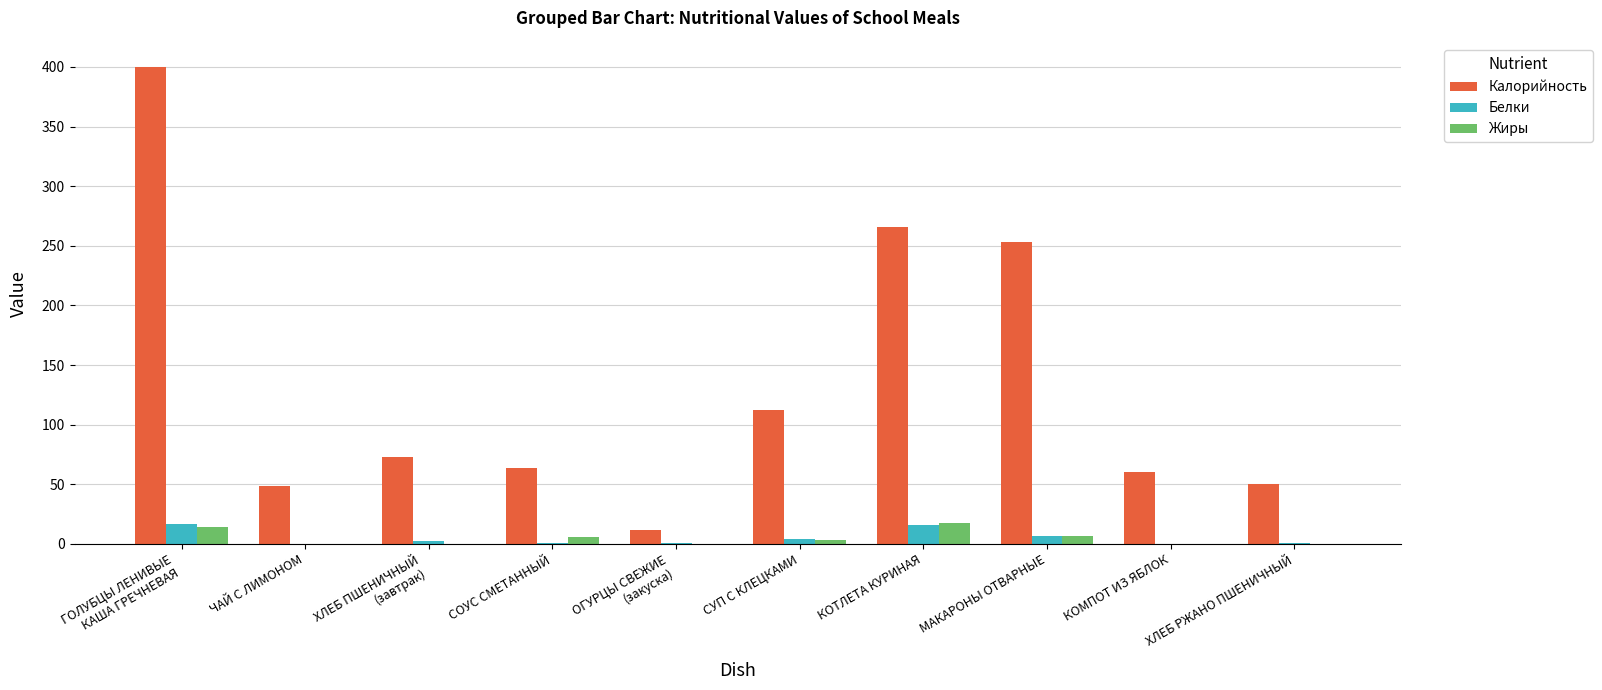

The Калорийность series shows 27.8 at ЧАЙ С ЛИМОНОМ. True or false?

False